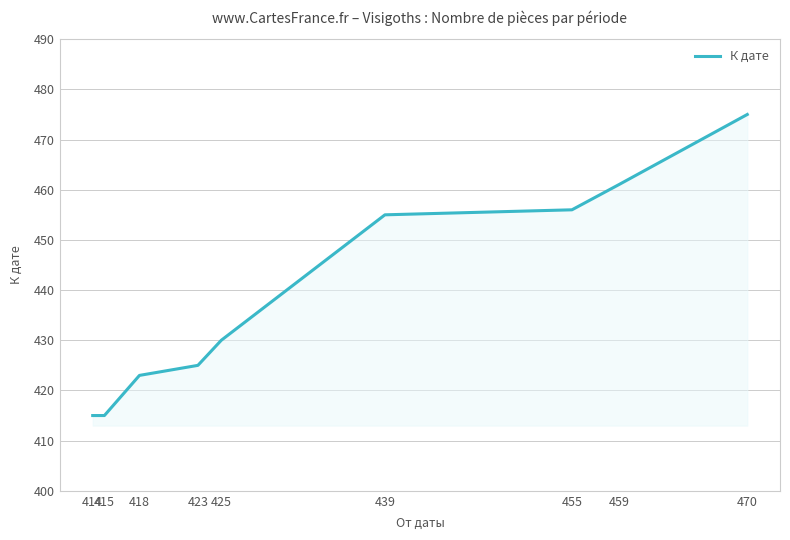

What is the difference between the maximum and minimum values?

60